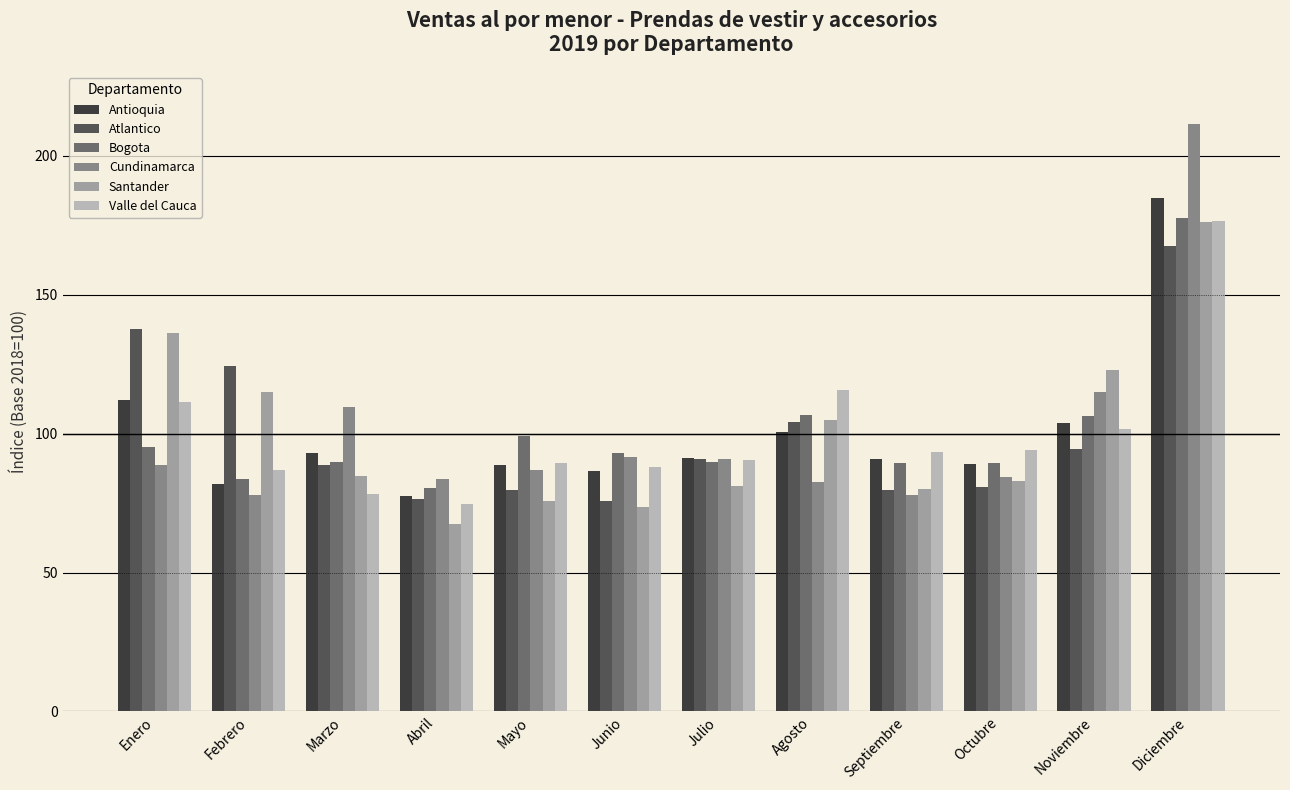

What is the difference between the Cundinamarca values at Julio and Febrero?

12.8